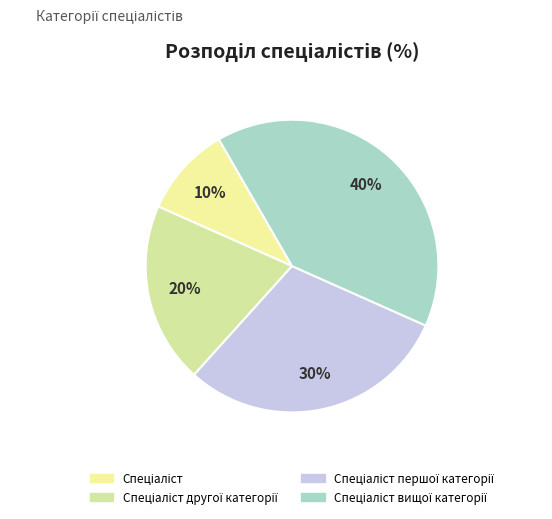

How much of the chart is everything except Спеціаліст вищої категорії?

60.0%